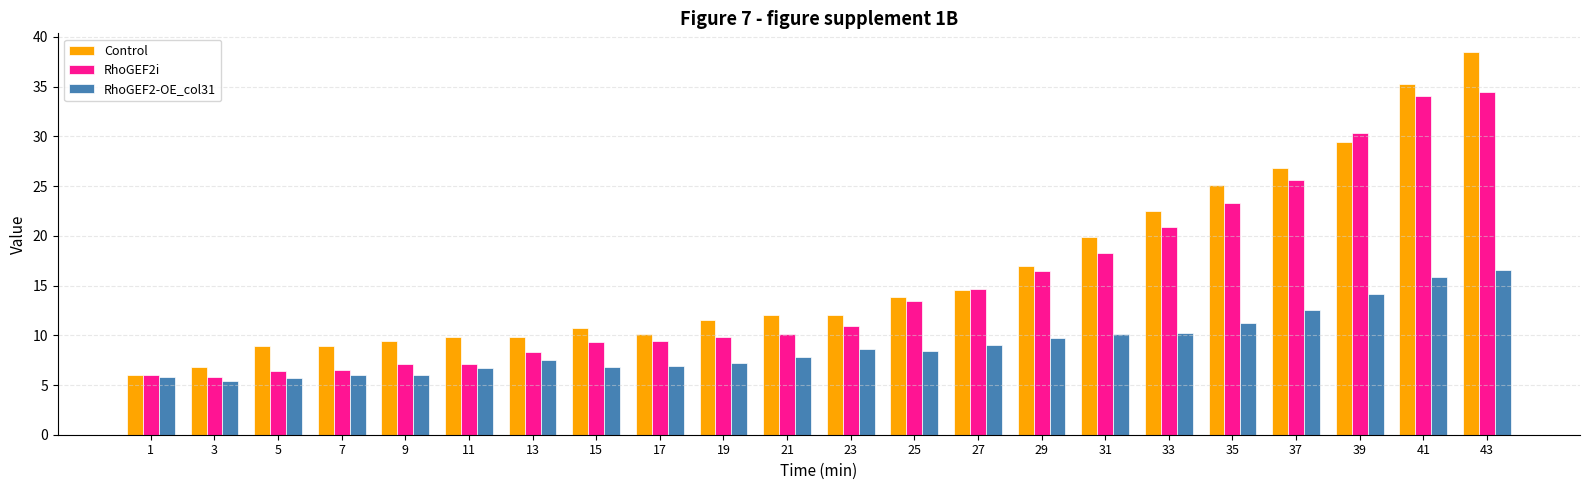

What is the difference between the RhoGEF2i values at 27 and 9?

7.6